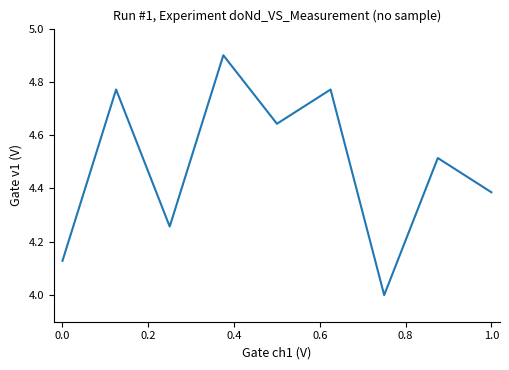

Count the number of categories in the chart.

9